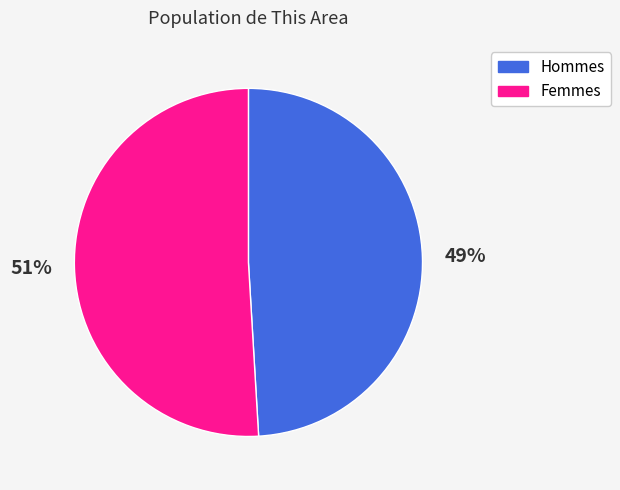

To the nearest percent, what is the average slice percentage?

50%